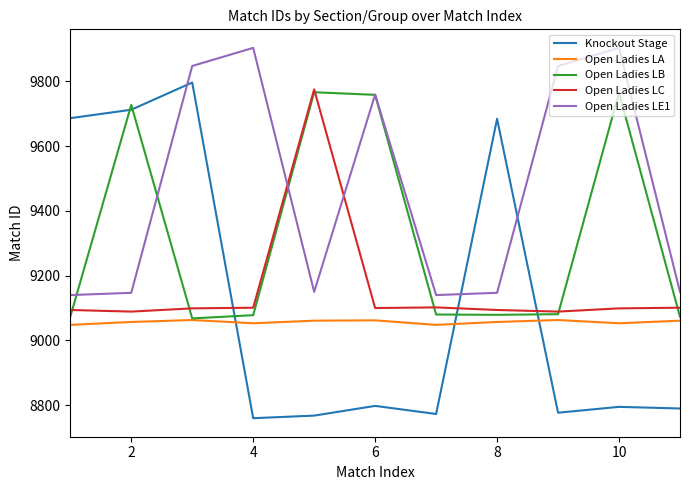

Which series has the largest range (max minus min)?

Knockout Stage